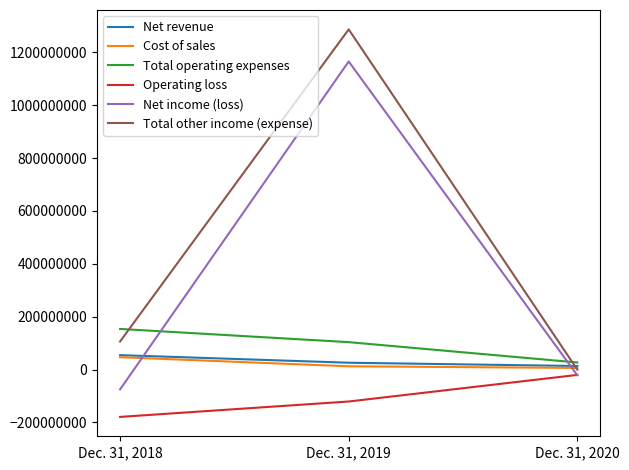

What is the approximate value of Net revenue at Dec. 31, 2020?

13234000